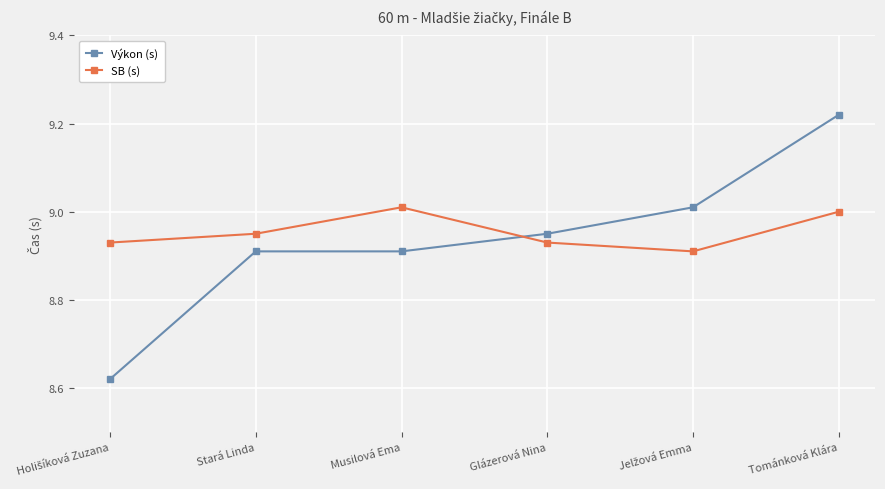

List the series in order of their peak value, highest first.

Výkon (s), SB (s)